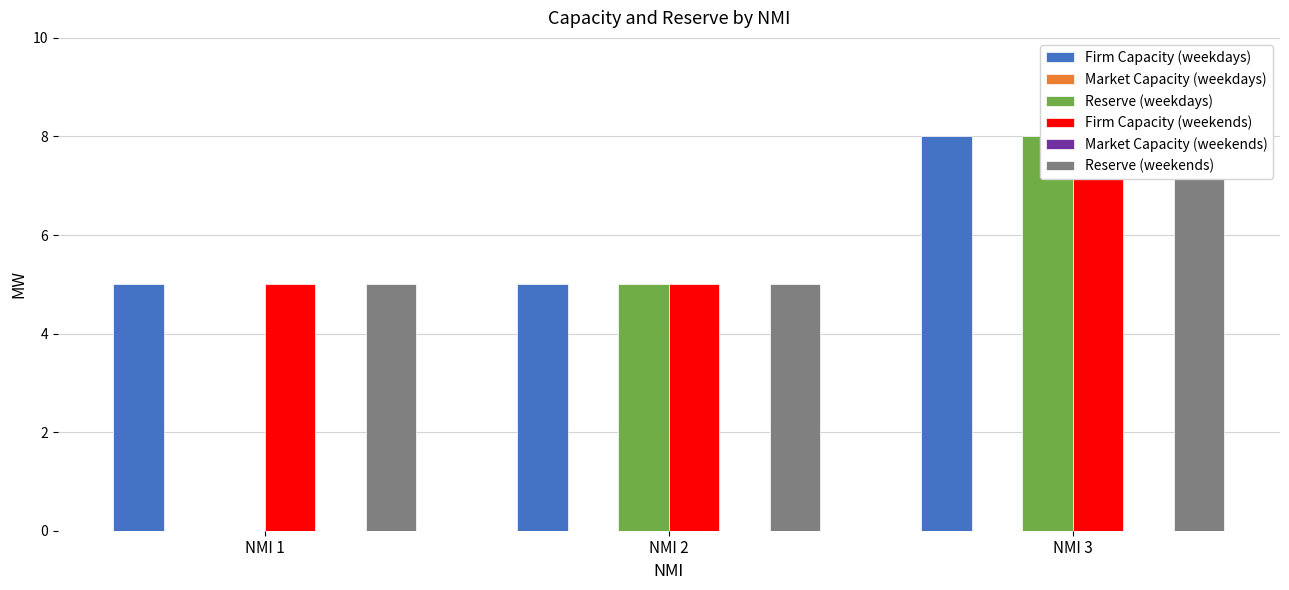

Reading left to right, extract all data points from this chart.

Firm Capacity (weekdays): 5	5	8
Market Capacity (weekdays): 0	0	0
Reserve (weekdays): 0	5	8
Firm Capacity (weekends): 5	5	8
Market Capacity (weekends): 0	0	0
Reserve (weekends): 5	5	8